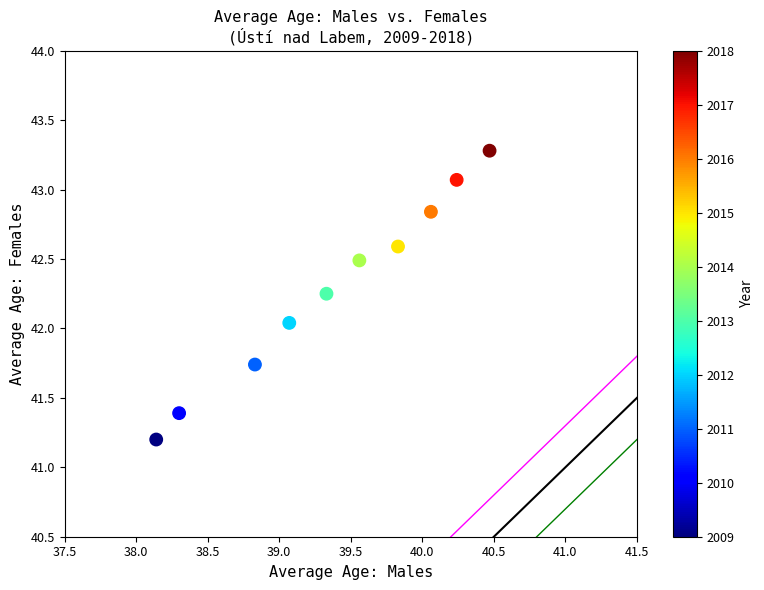

What is the average Y value?

42.3